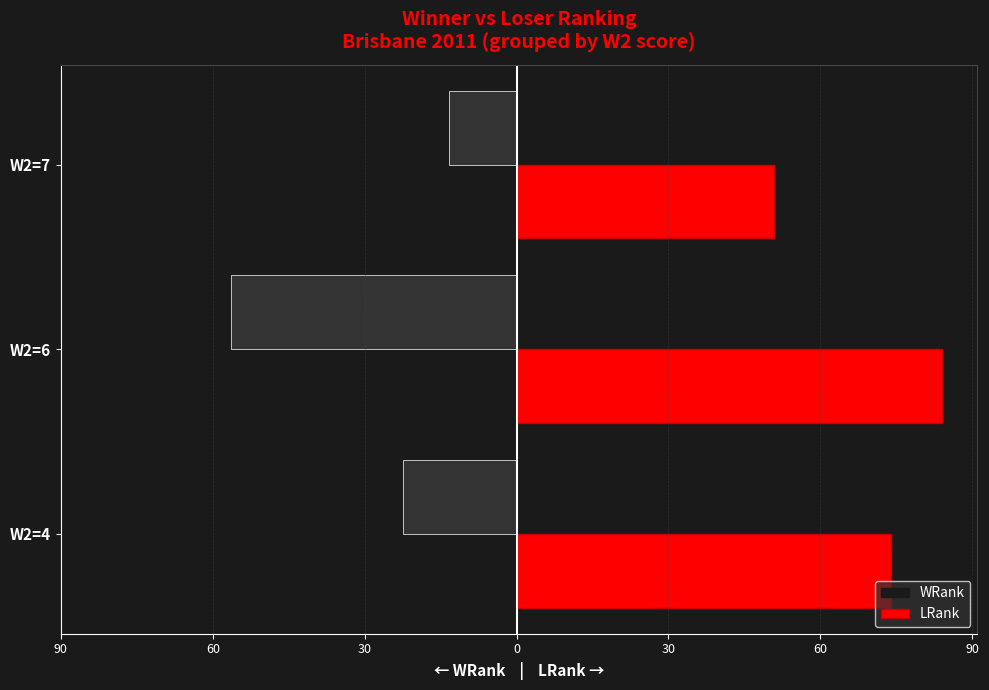

What value does the WRank series have at W2=7?

-13.4